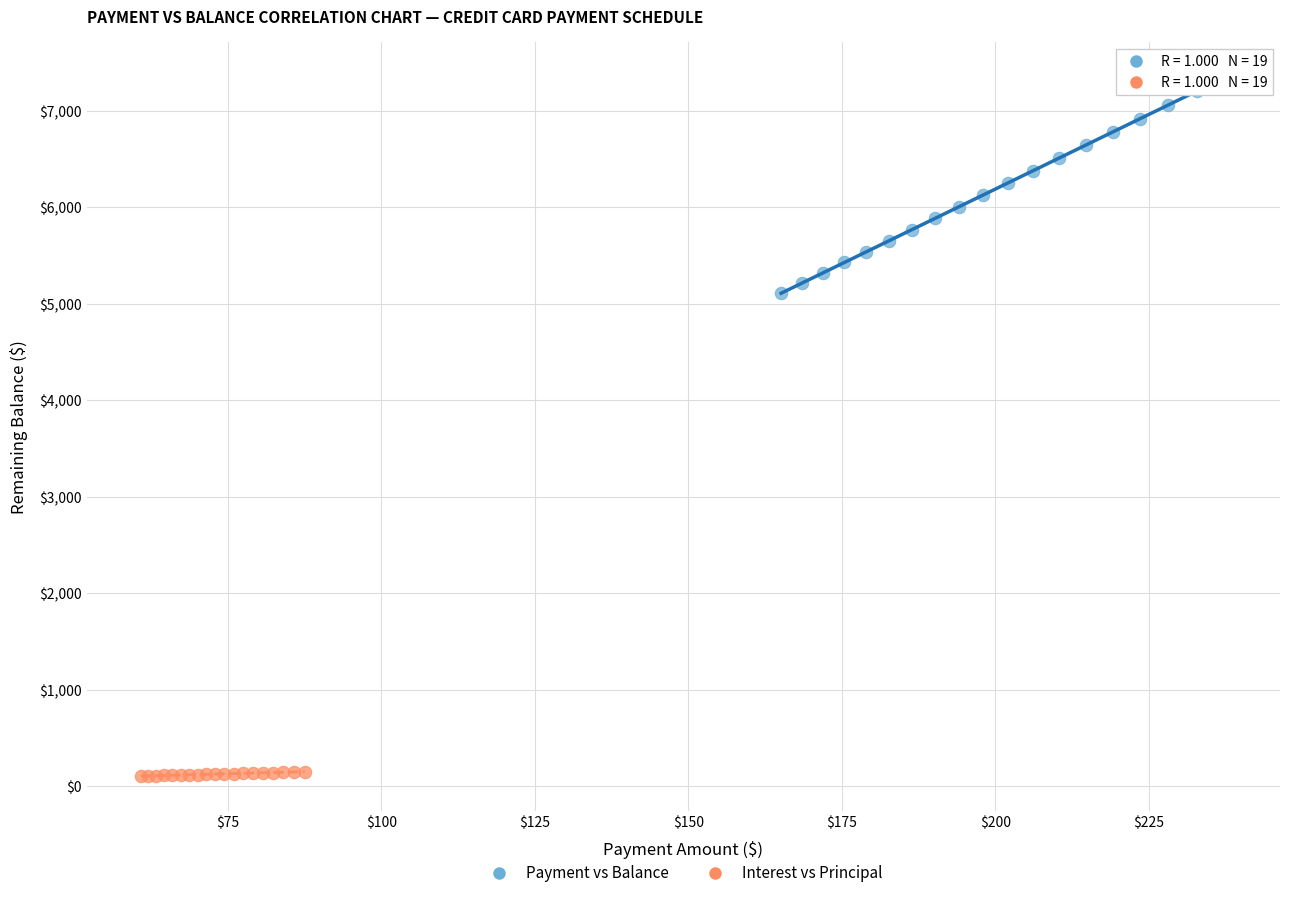

Which series has the largest Y range (max minus min)?

Payment vs Balance